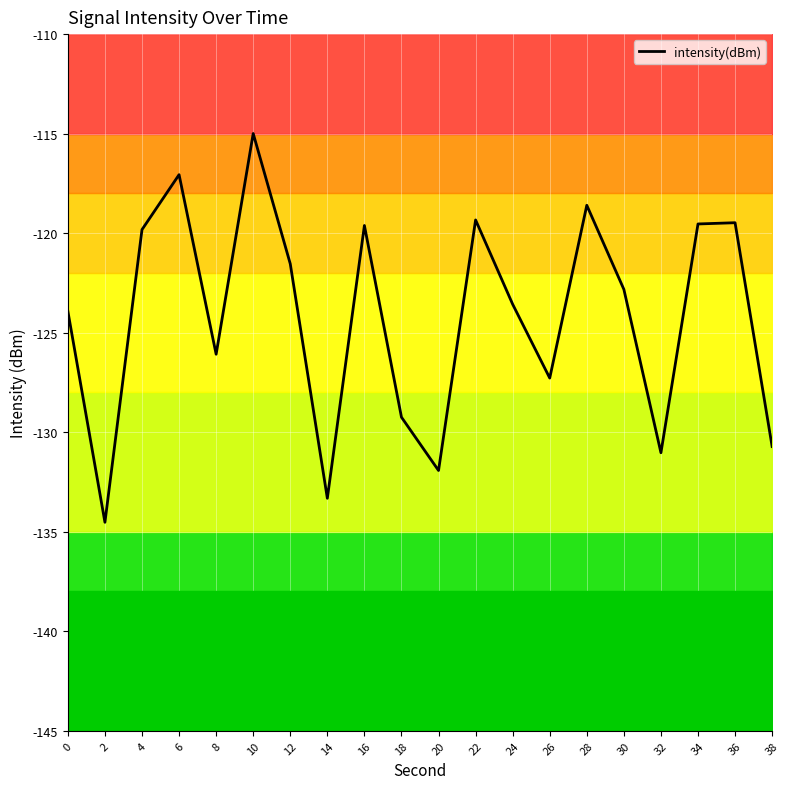

How many lines are shown in the chart?

1